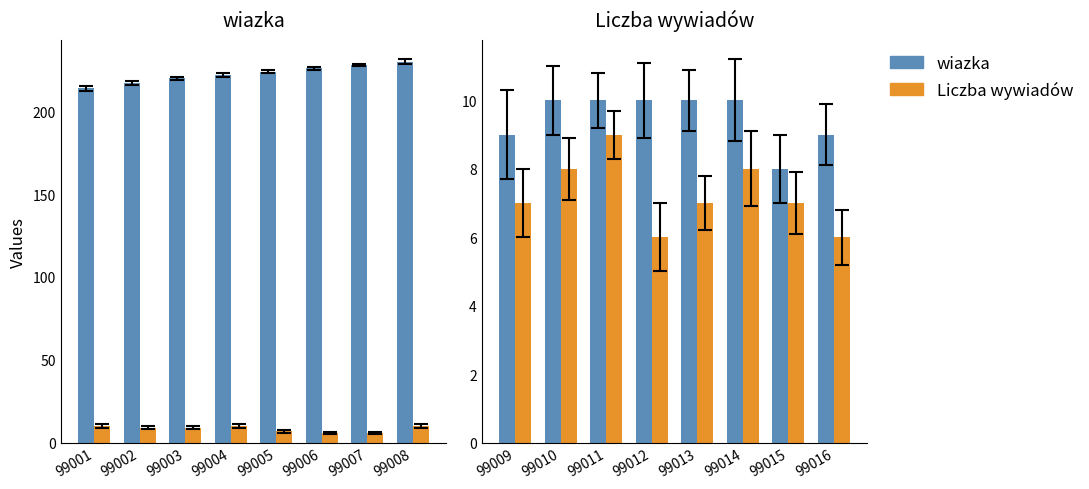

How many groups of bars are there?

8